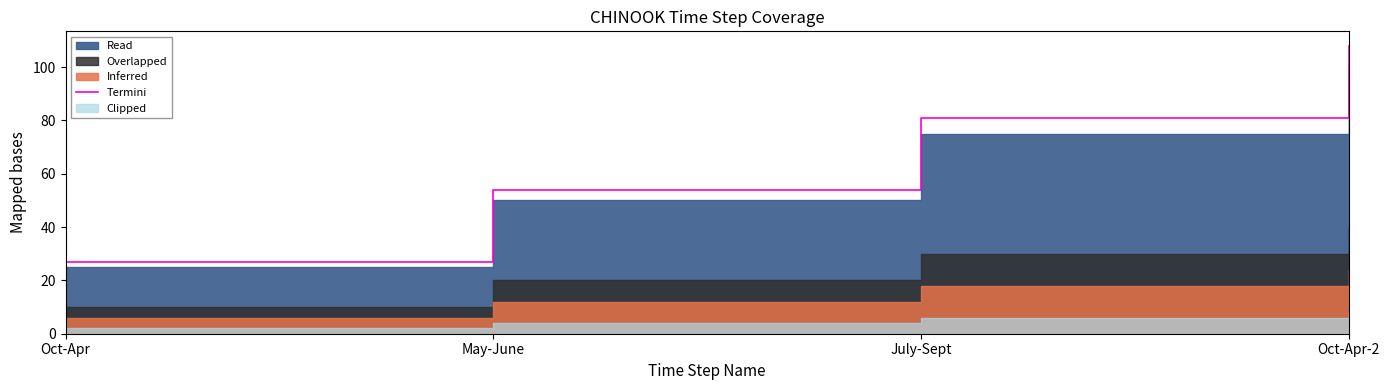

True or false: the data shows 81 at July-Sept.

True